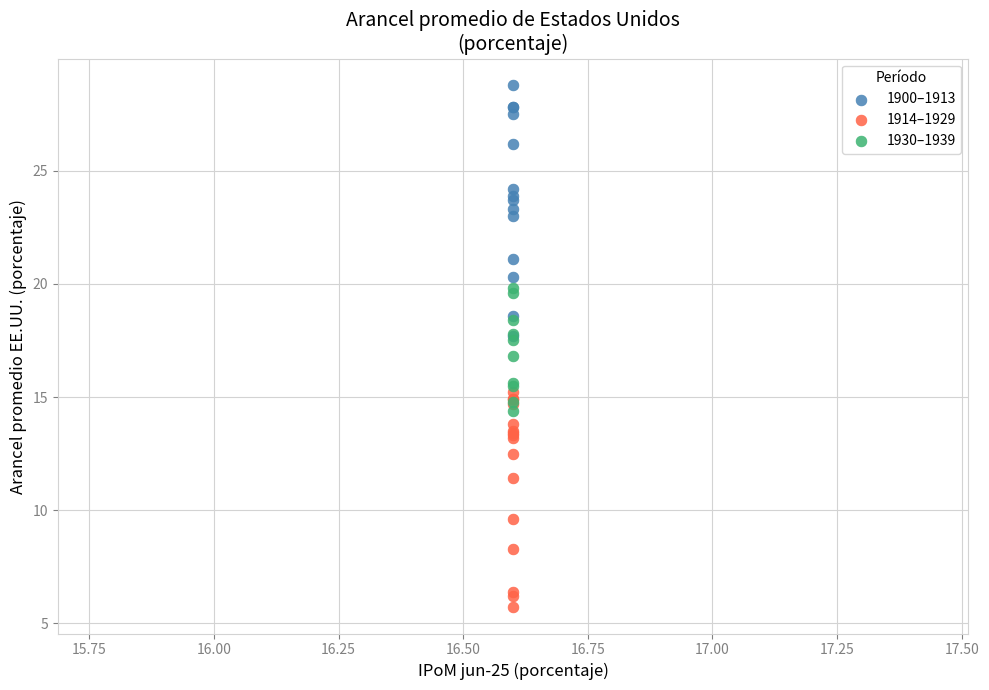

Which series reaches the minimum Y coordinate?

1914–1929